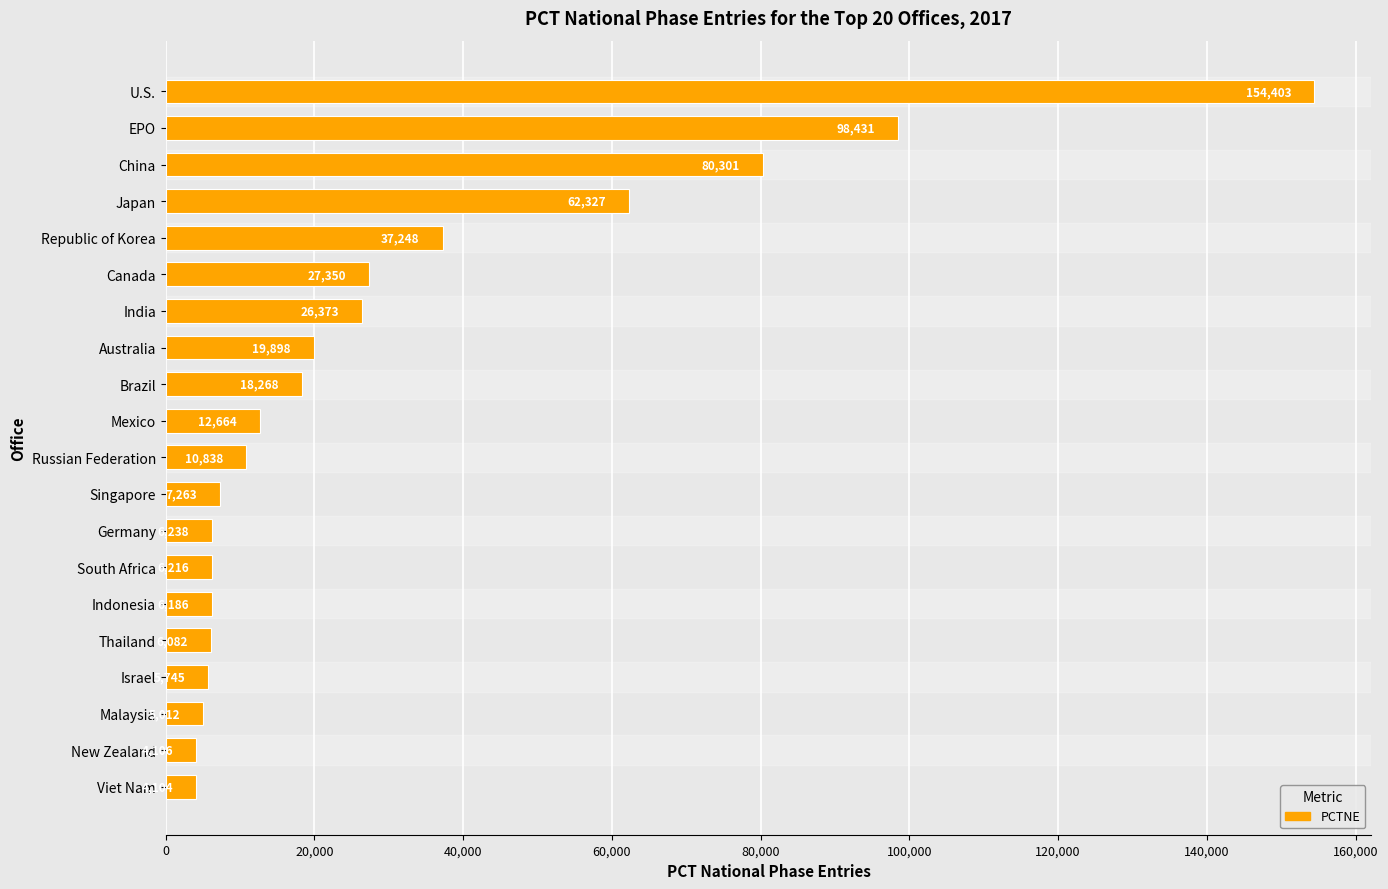

What is the change in value from Singapore to South Africa?

-1047